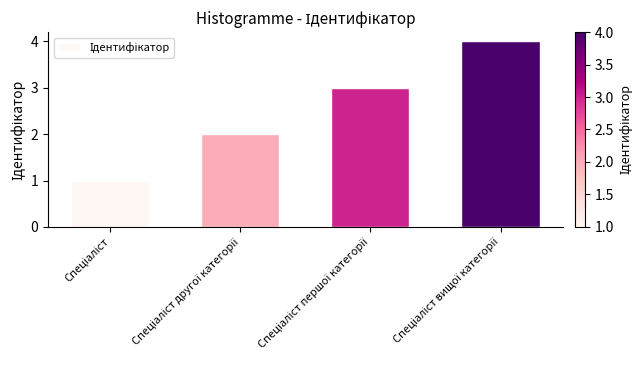

What is the greatest value displayed?

4